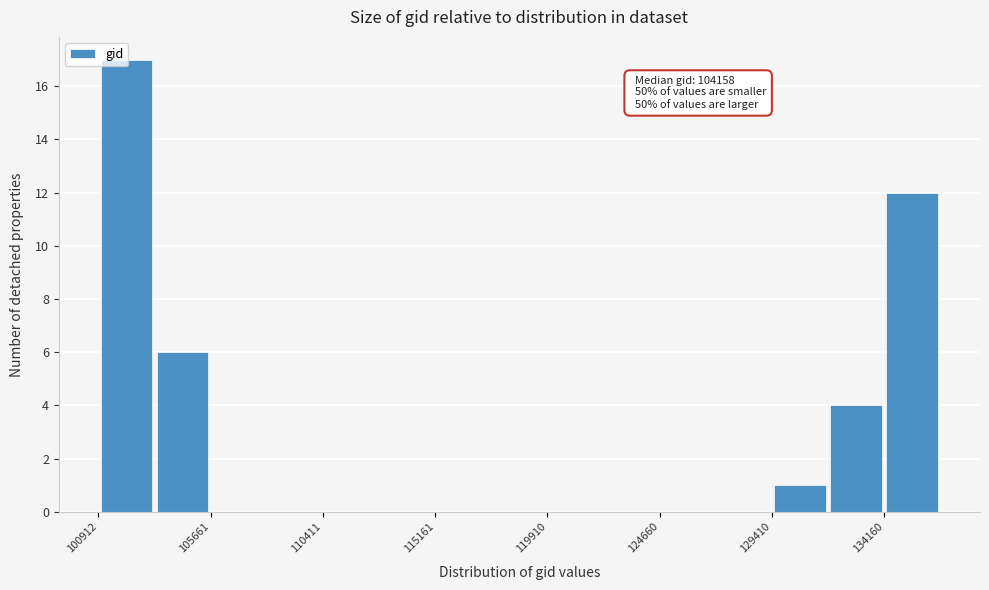

Which range on the x-axis has the tallest bar?

101000 to 103500